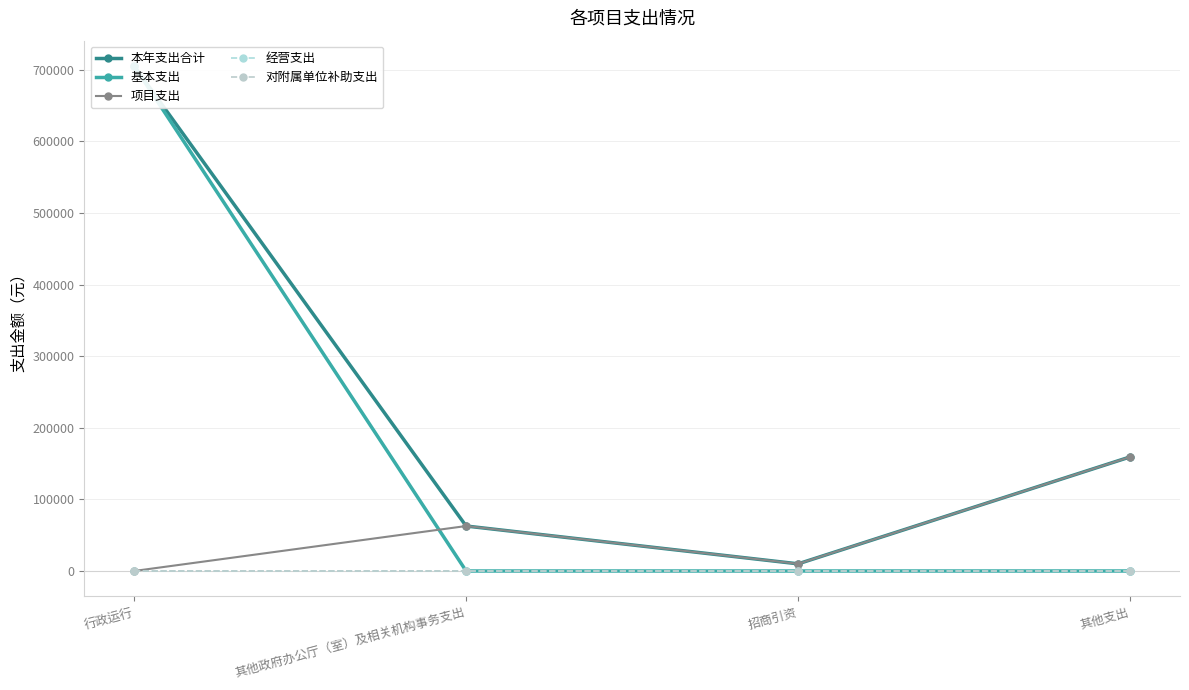

Which series has the widest spread of values?

基本支出